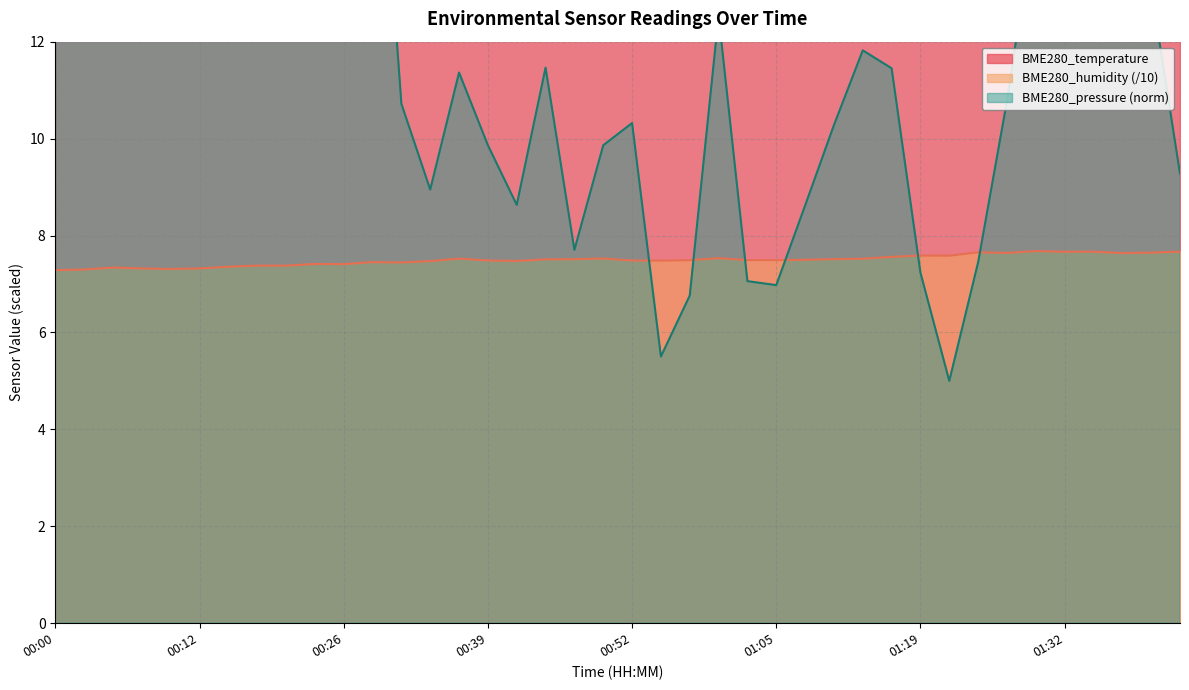

At which label is BME280_temperature closest to 13?

01:40